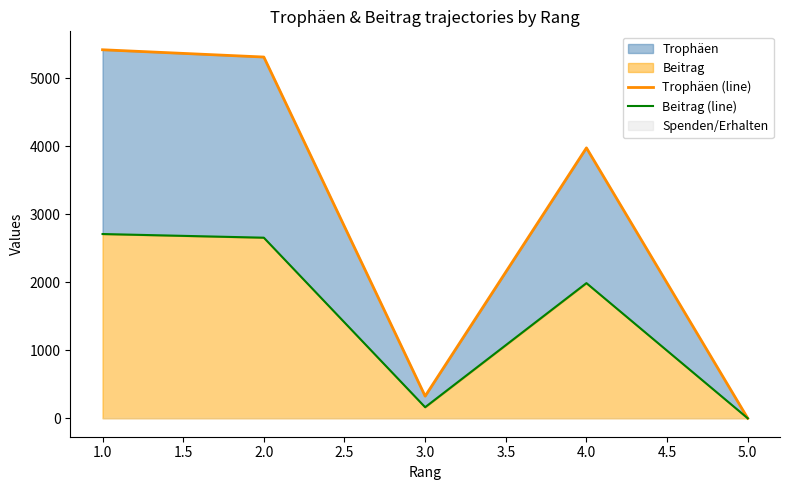

Rank the series by their maximum value, from highest to lowest.

Trophäen (line), Beitrag (line)